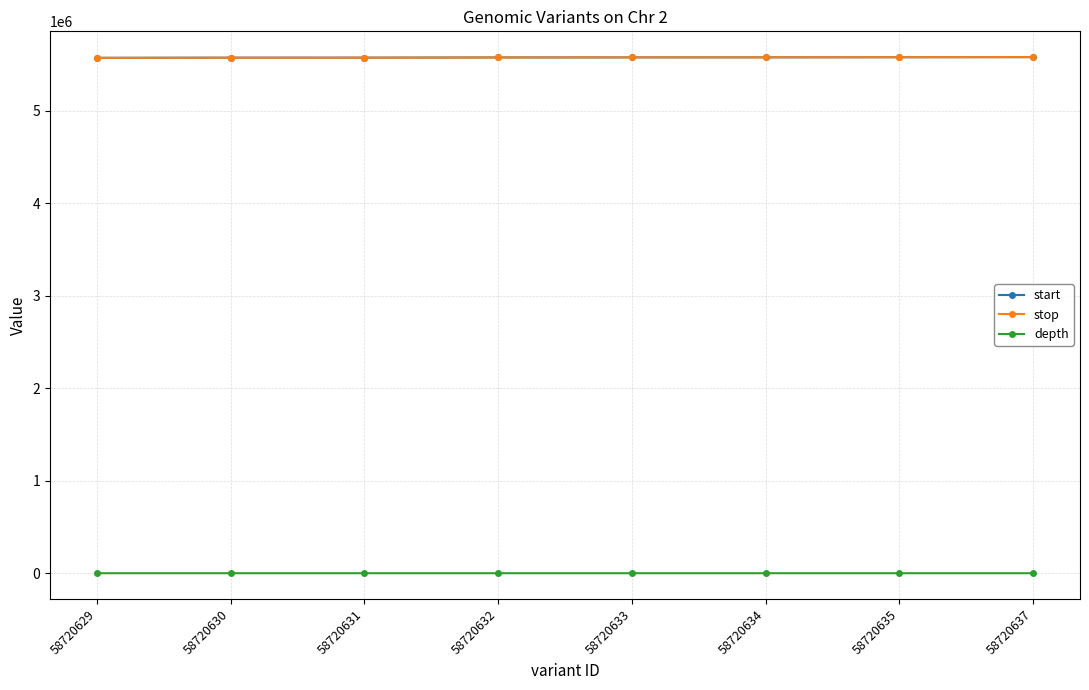

How many categories are shown in the chart?

8